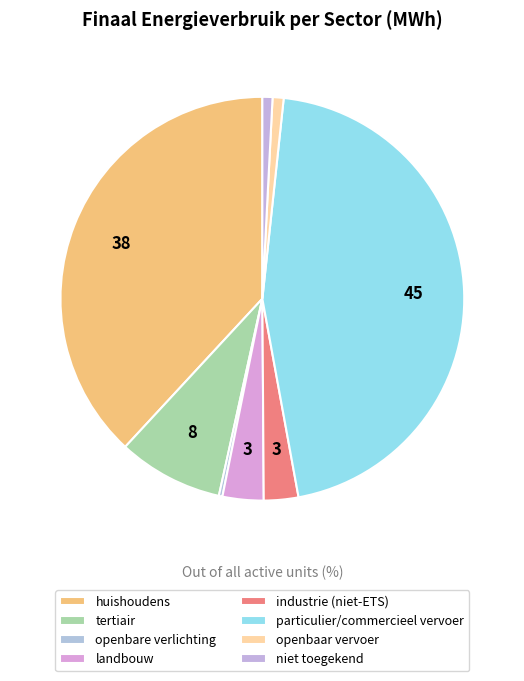

To the nearest percent, what is the combined percentage of niet toegekend and openbaar vervoer?

2%